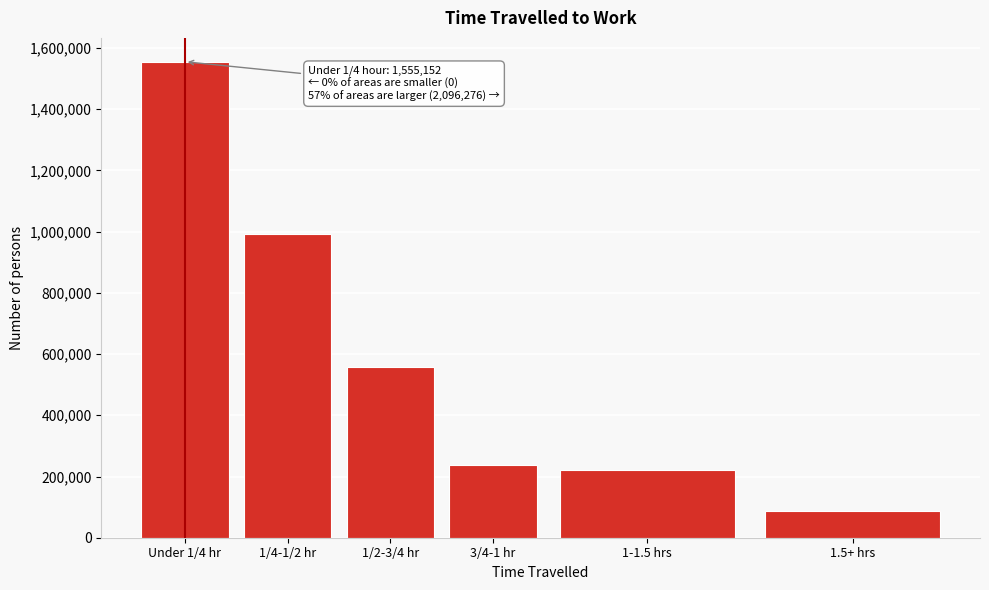

Reading left to right, list all the values displayed in this chart.

1555152	993022	557250	238330	219977	87697